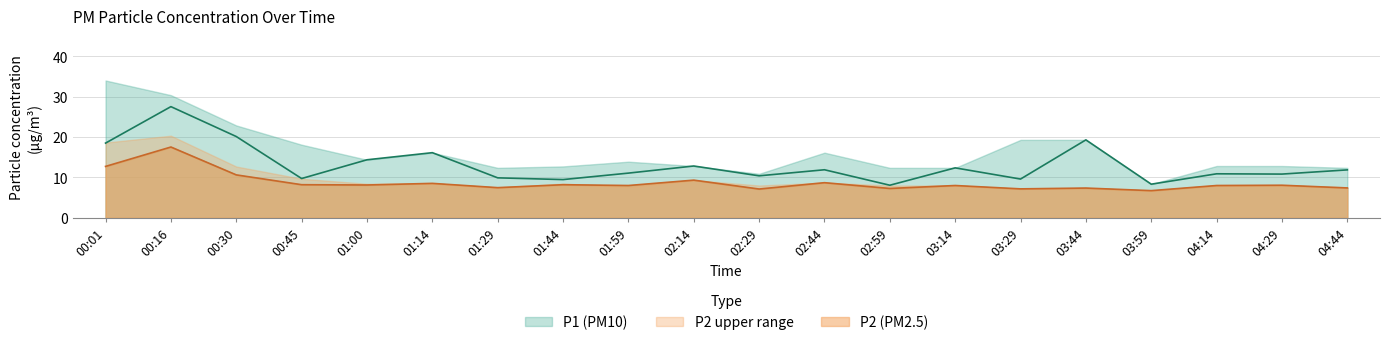

Reading left to right, what are all the values shown in this chart?

P1: 00:01=18.5	00:16=27.5	00:30=20.1	00:45=9.7	01:00=14.4	01:14=16.1	01:29=9.9	01:44=9.5	01:59=11.1	02:14=12.8	02:29=10.4	02:44=11.9	02:59=8.1	03:14=12.4	03:29=9.6	03:44=19.3	03:59=8.3	04:14=10.9	04:29=10.8	04:44=11.9
P2: 00:01=12.7	00:16=17.5	00:30=10.6	00:45=8.2	01:00=8.1	01:14=8.5	01:29=7.5	01:44=8.2	01:59=8.0	02:14=9.3	02:29=7.1	02:44=8.7	02:59=7.3	03:14=8.0	03:29=7.2	03:44=7.4	03:59=6.7	04:14=8.0	04:29=8.1	04:44=7.4